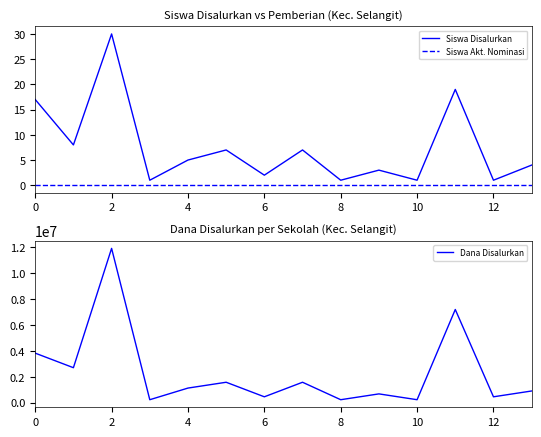

What is the maximum value shown in the chart?

11925000